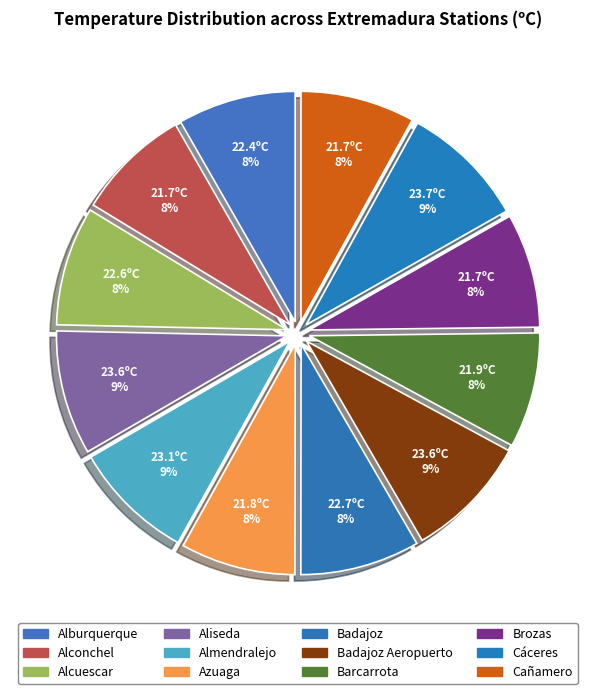

Does any single category account for the majority?

No